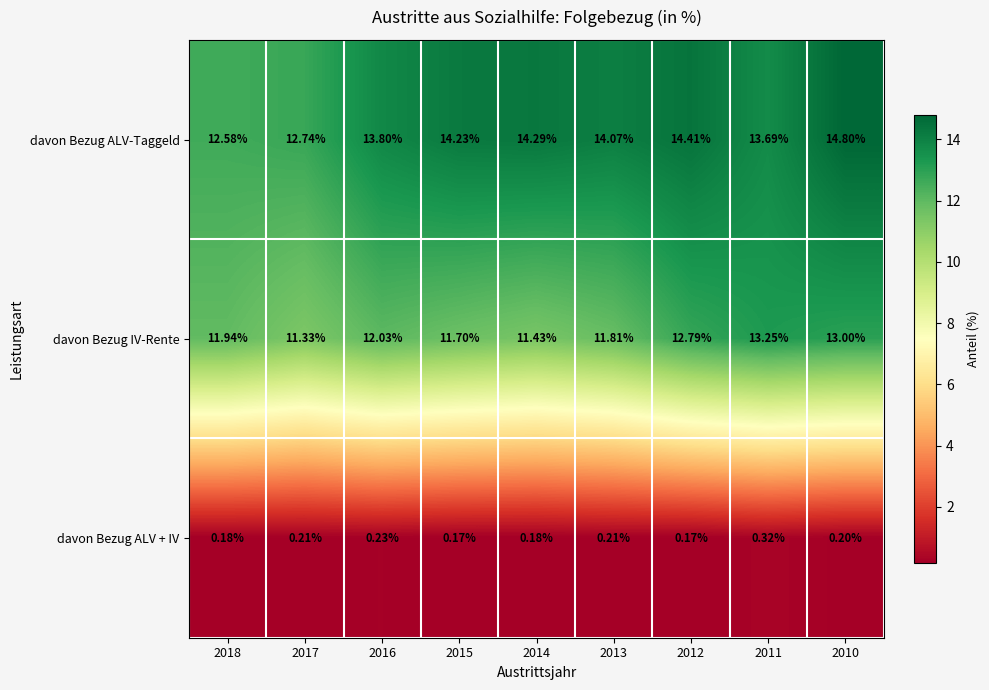

Rank the series by their maximum value, from lowest to highest.

davon Bezug ALV + IV, davon Bezug IV-Rente, davon Bezug ALV-Taggeld